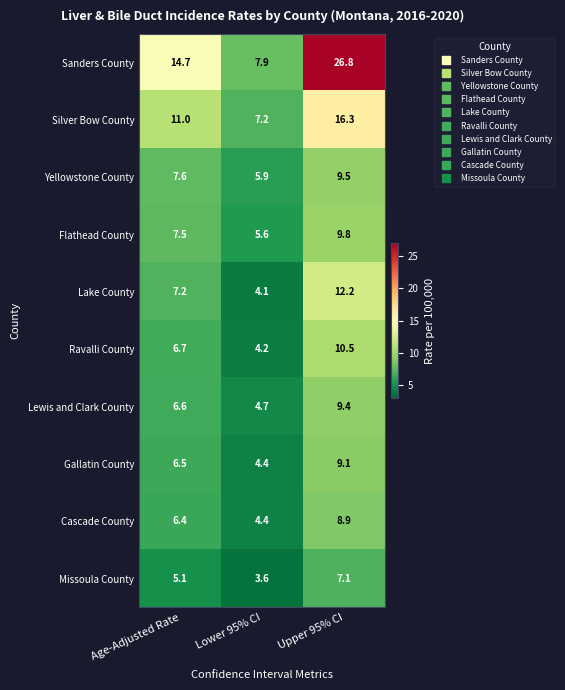

Reading left to right, transcribe all the data shown in this chart.

Sanders County: 14.7	7.9	26.8
Silver Bow County: 11.0	7.2	16.3
Yellowstone County: 7.6	5.9	9.5
Flathead County: 7.5	5.6	9.8
Lake County: 7.2	4.1	12.2
Ravalli County: 6.7	4.2	10.5
Lewis and Clark County: 6.6	4.7	9.4
Gallatin County: 6.5	4.4	9.1
Cascade County: 6.4	4.4	8.9
Missoula County: 5.1	3.6	7.1